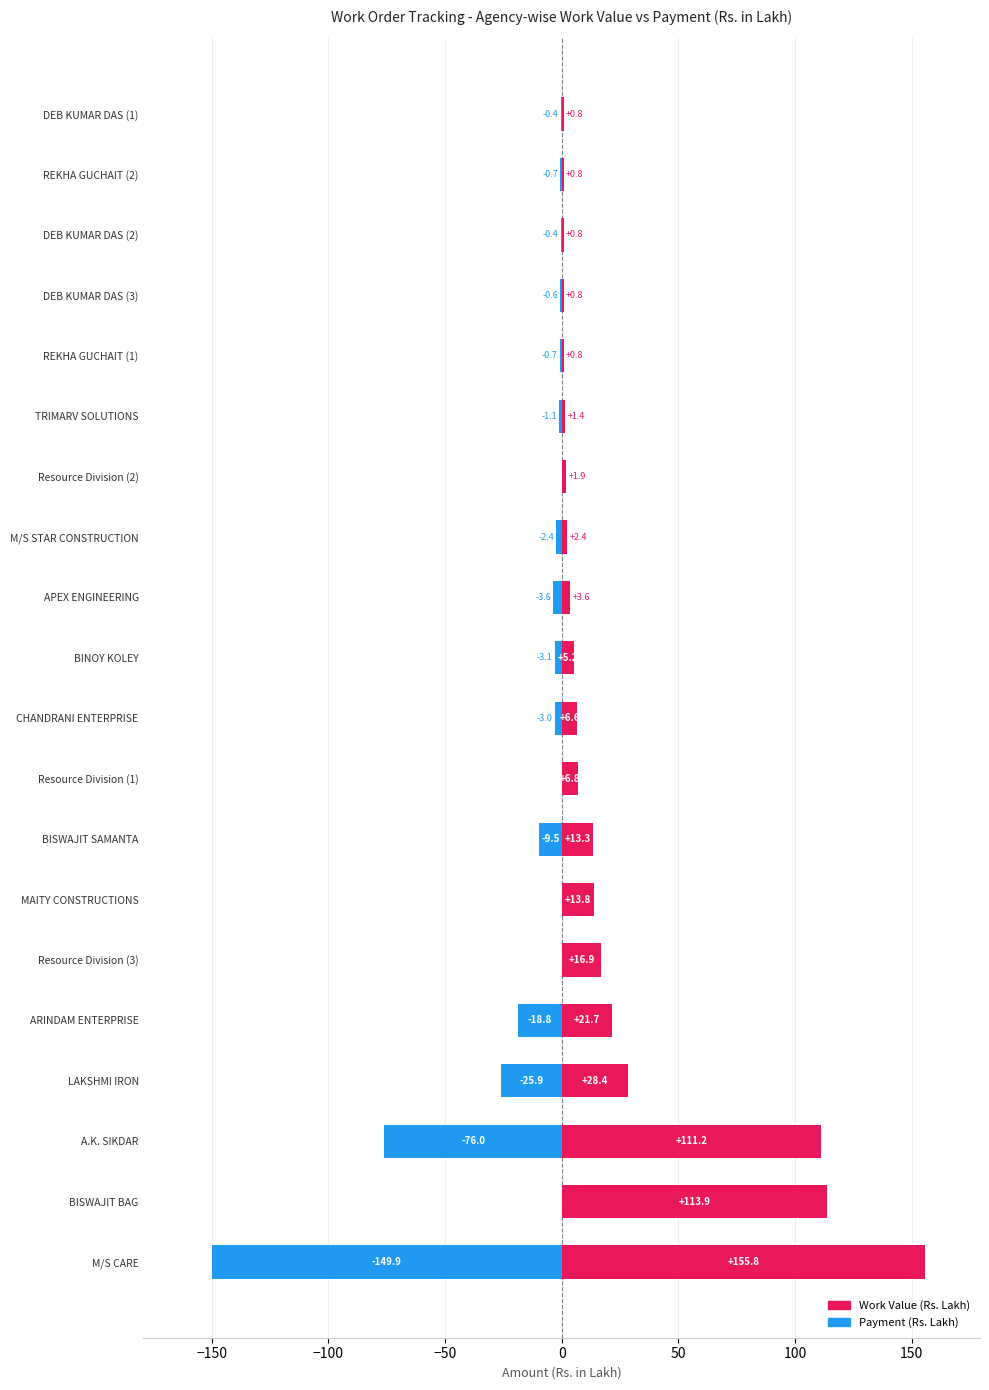

The Payment series shows 0.0 at BISWAJIT BAG. True or false?

True